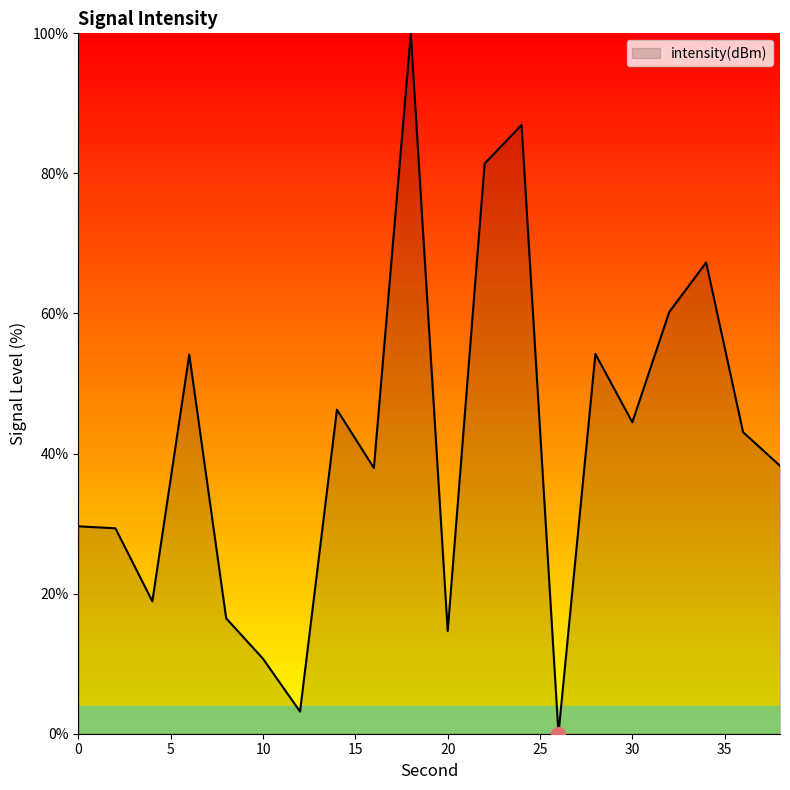

What is the maximum value shown in the chart?

100.0